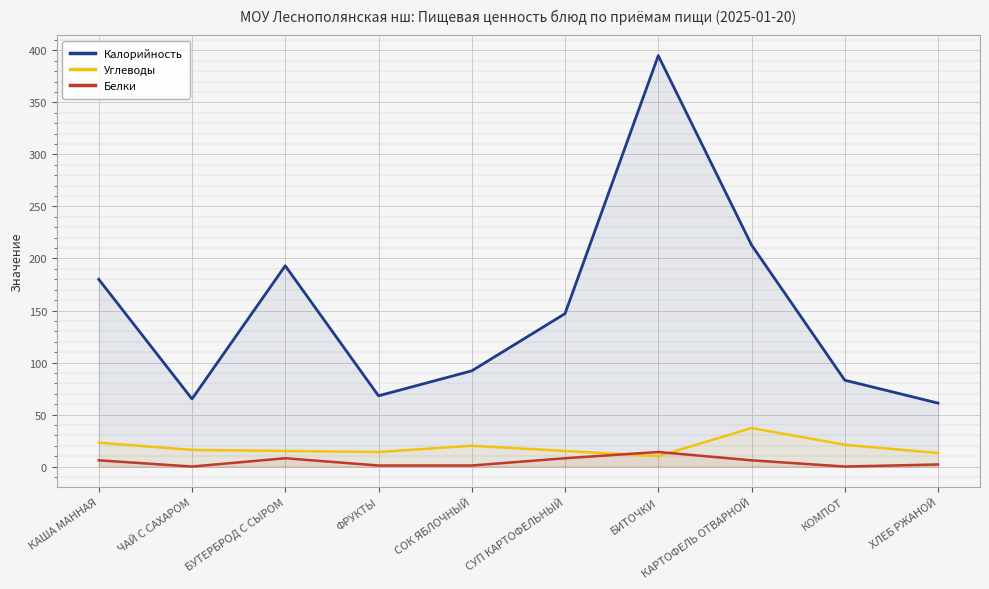

How many series are shown in this chart?

3